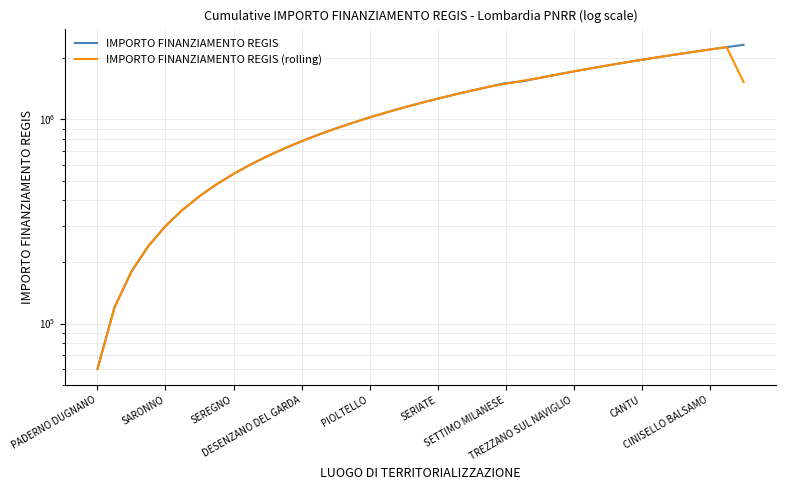

Is the value of IMPORTO FINANZIAMENTO REGIS (rolling) at 35 greater than the value of IMPORTO FINANZIAMENTO REGIS at 33?

Yes